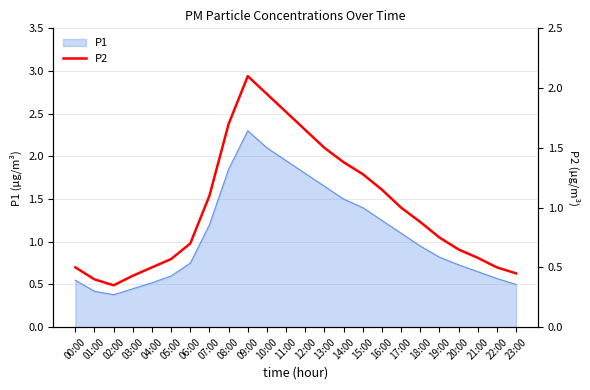

What value does the data have at 04:00?

0.5